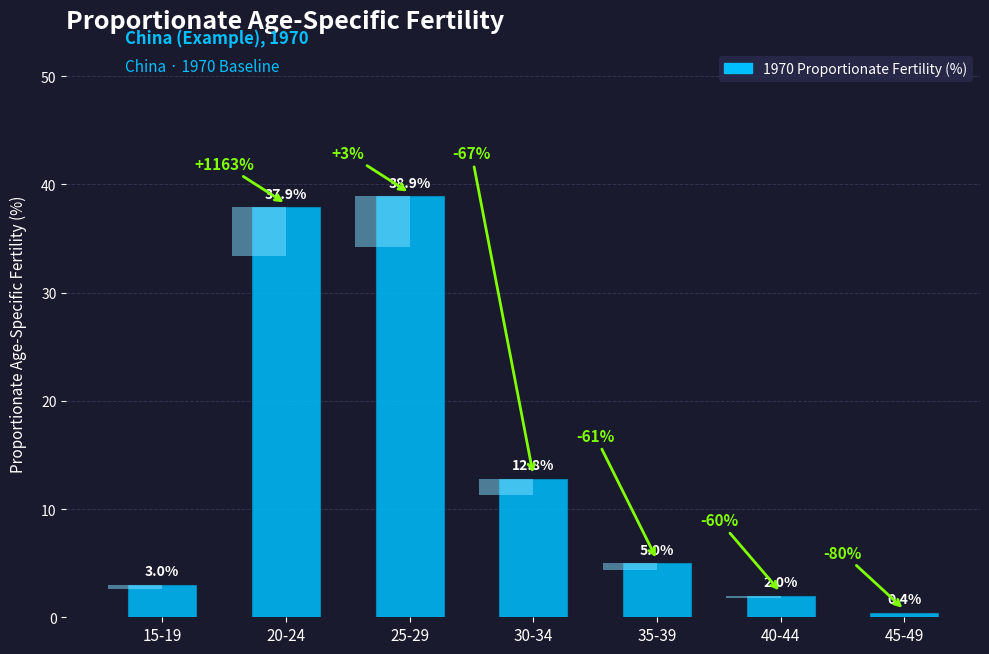

What position from the right is 15-19?

7